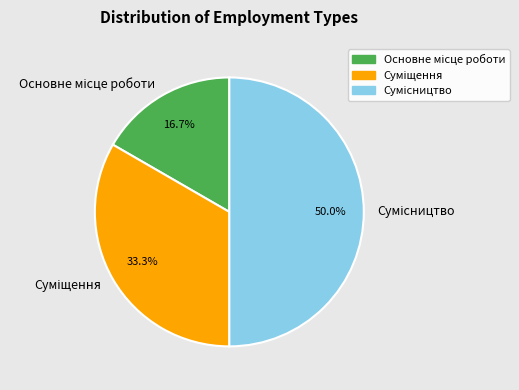

To the nearest percent, what portion does Основне місце роботи represent?

17%